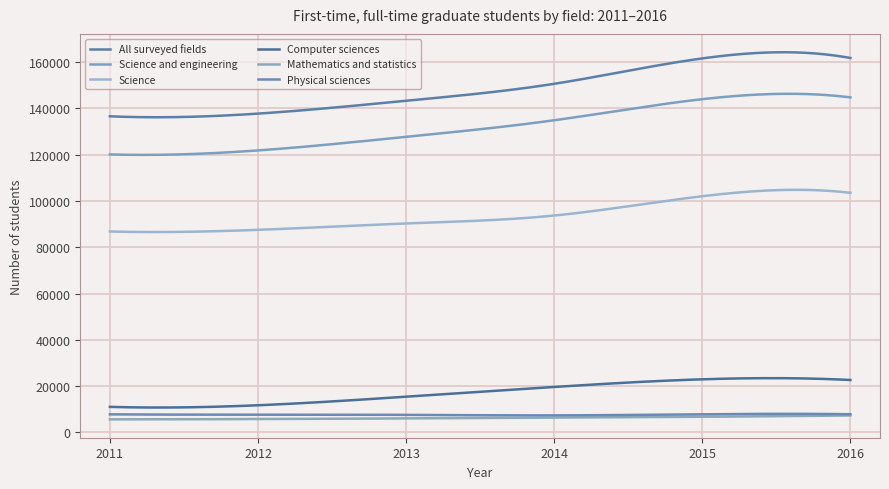

What is the minimum value shown in the chart?

5594.0